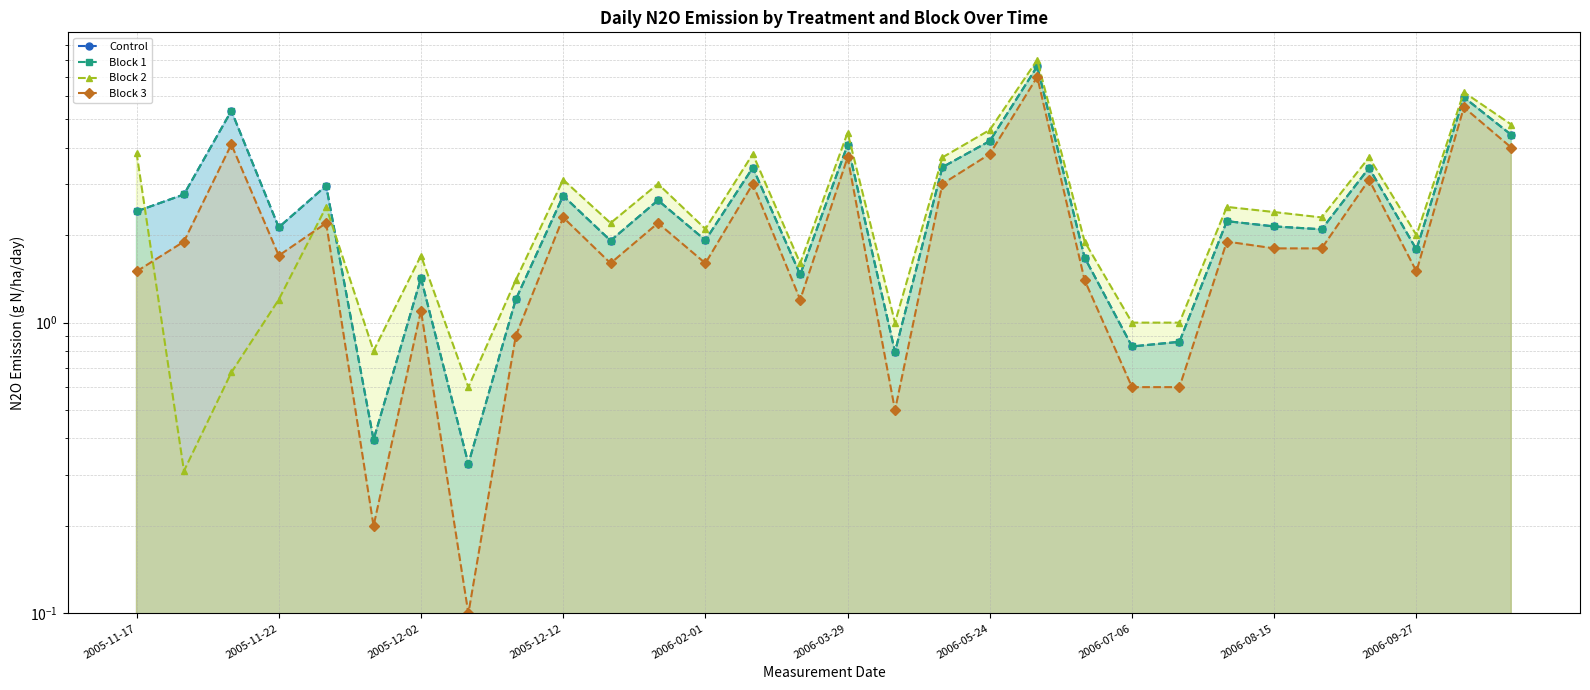

How many intersections are there between Block 1 and Block 2?

2